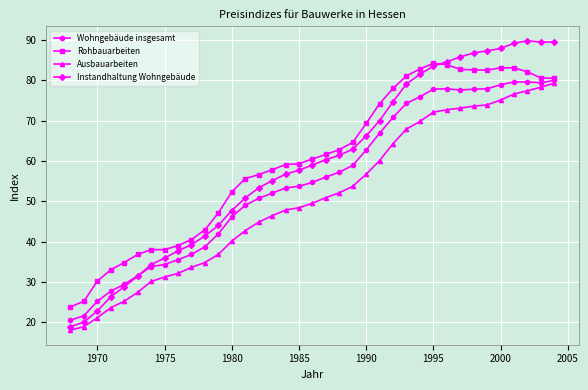

True or false: Wohngebäude insgesamt and Ausbauarbeiten intersect in this chart.

False